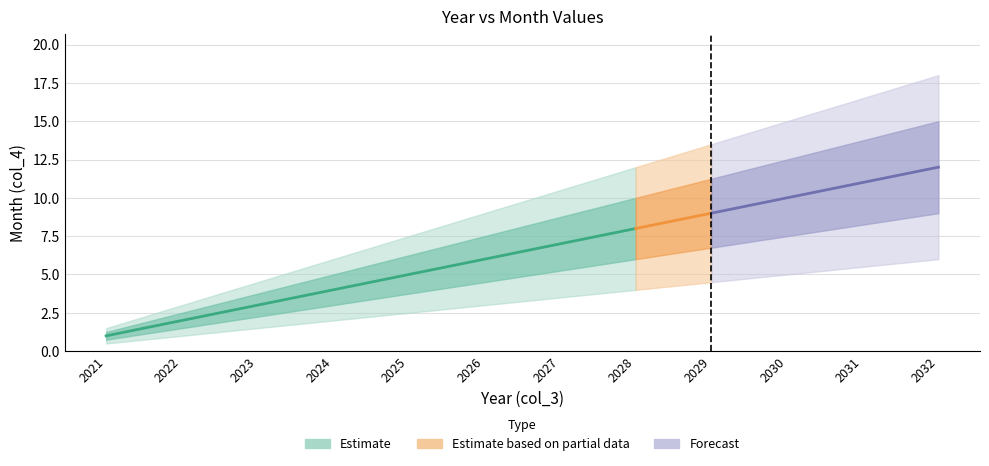

Rank the categories by value from lowest to highest.

2021, 2022, 2023, 2024, 2025, 2026, 2027, 2028, 2029, 2030, 2031, 2032